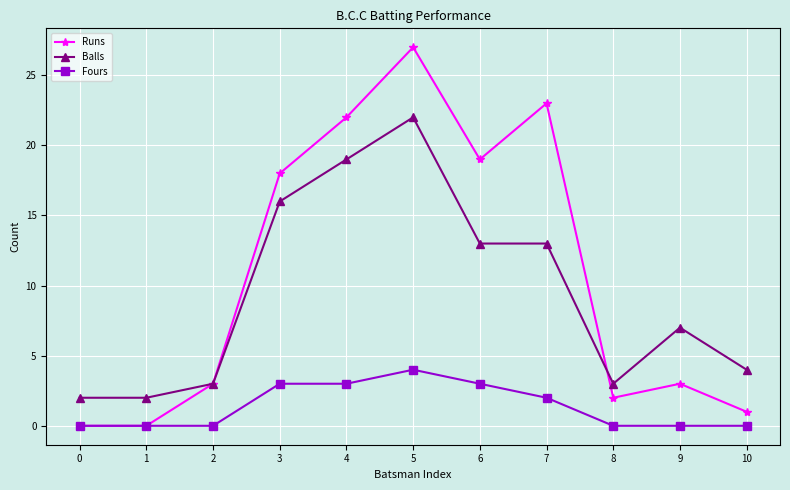

At which category does the chart reach its peak across all series?

5